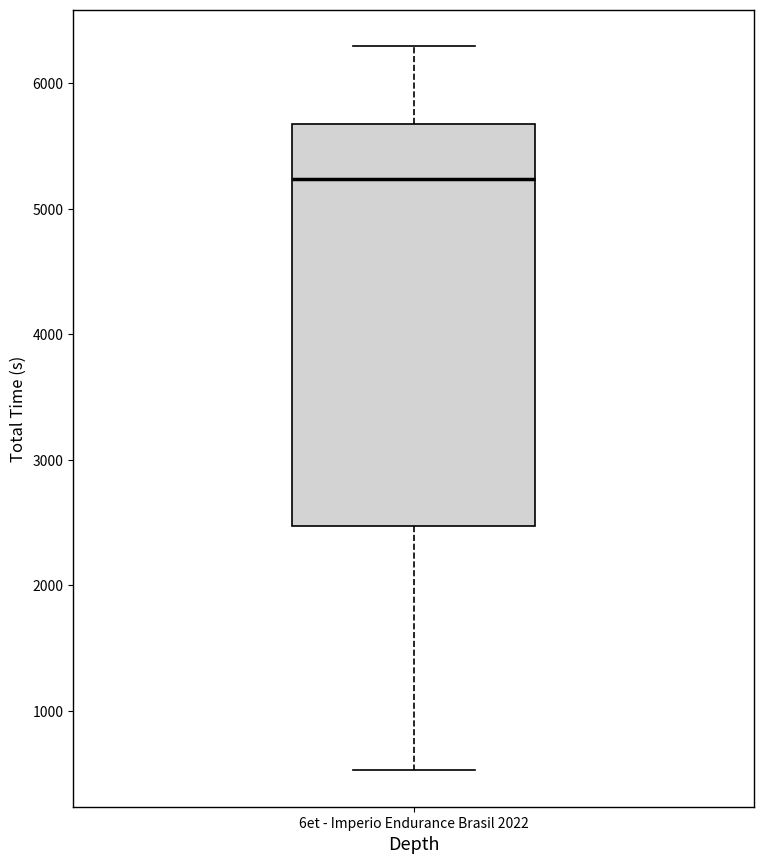

Where is the upper edge of the box for 6et - Imperio Endurance Brasil 2022 on the y-axis? The values are not printed on the chart, so give them approximately, as read against the axis.

5700